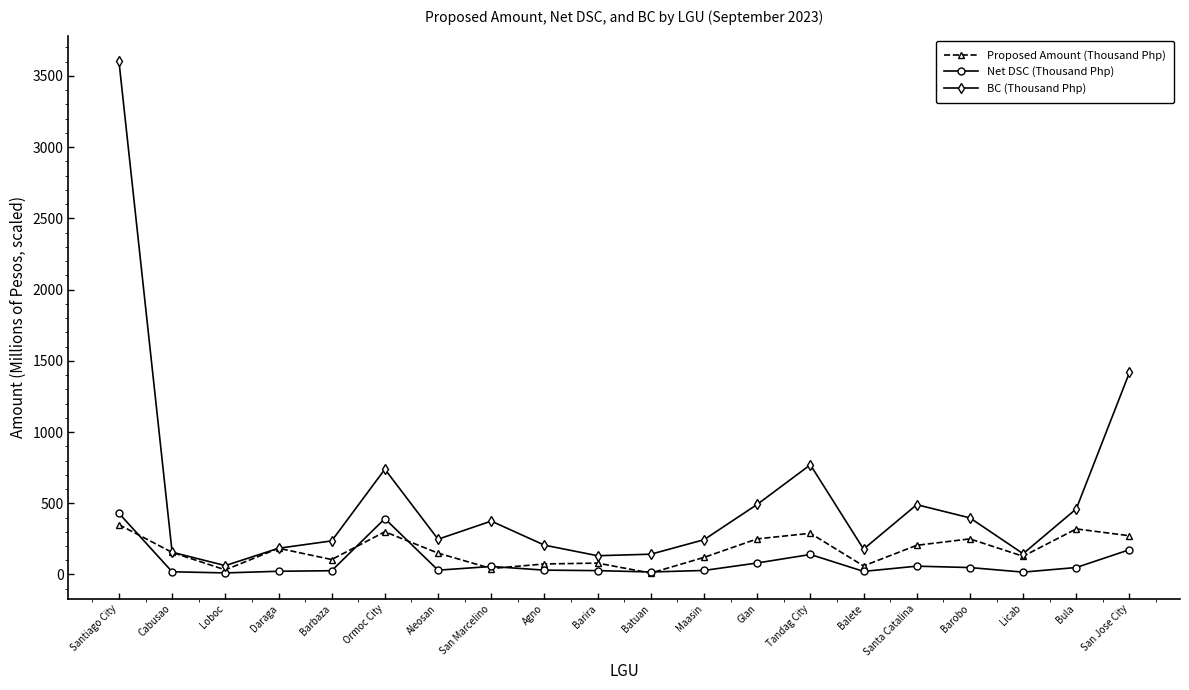

True or false: BC (Thousand Php) has more than 0 points higher than both neighbors.

True